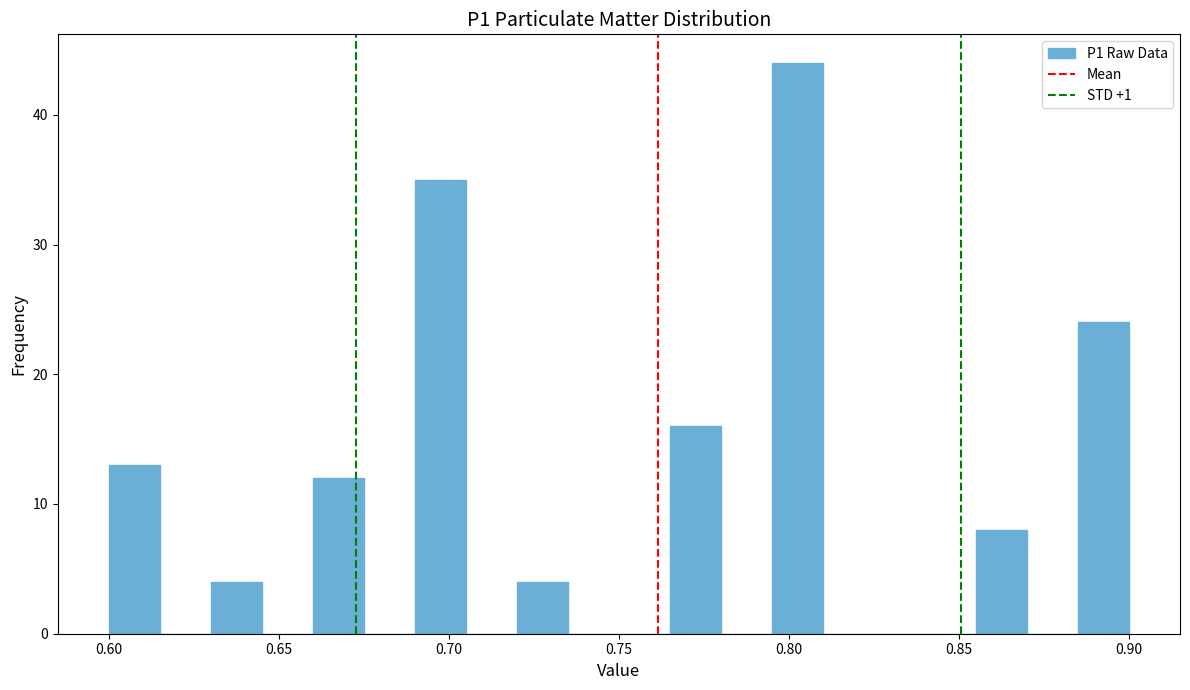

Around what value on the x-axis is the tallest bar? Give the approximate position of its centre, as read against the axis.

0.805